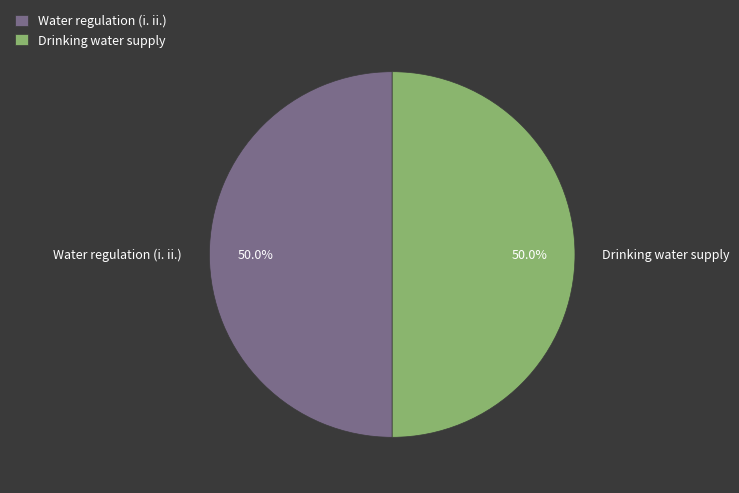

Do Water regulation (i. ii.) and Drinking water supply together represent more than half of the pie?

Yes